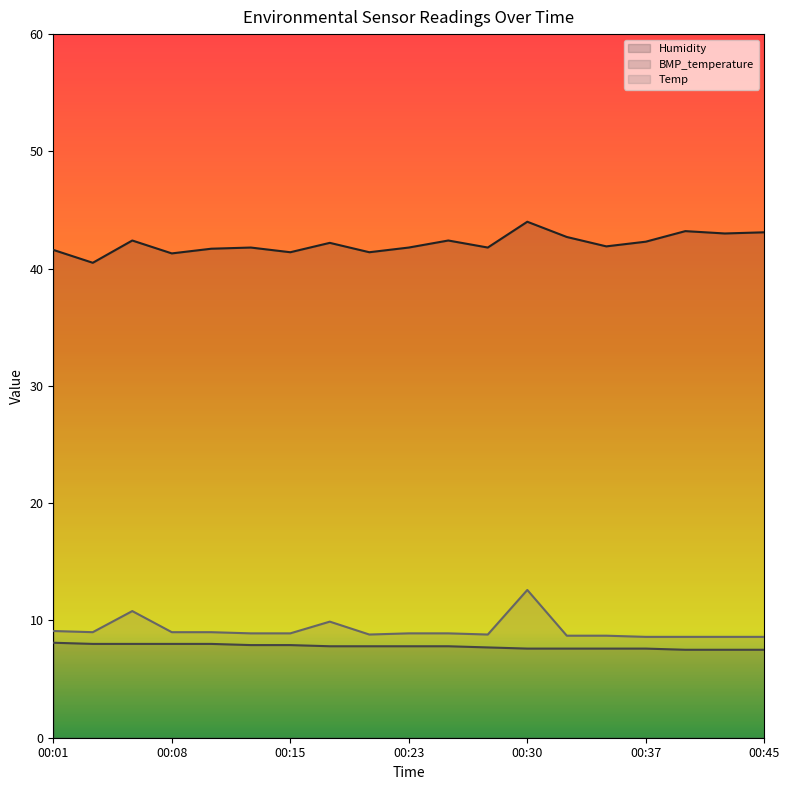

Is it true that Temp equals 12.6 at 00:30?

True